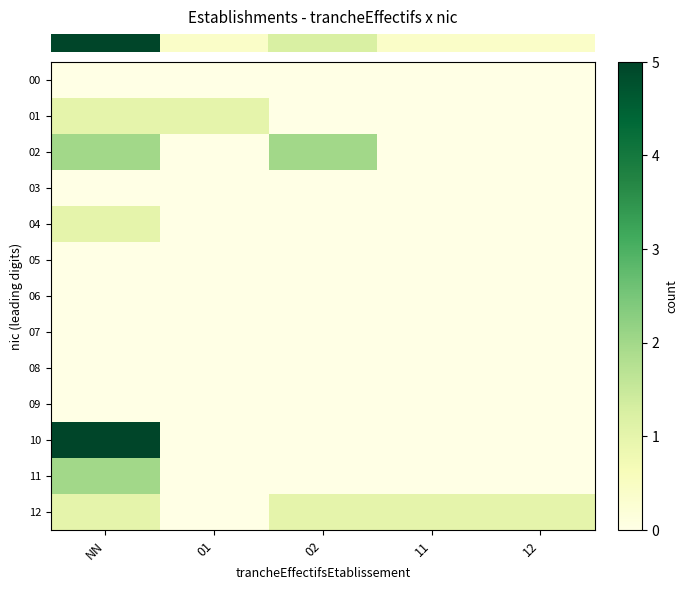

At how many categories does at least one series exceed 4?

1